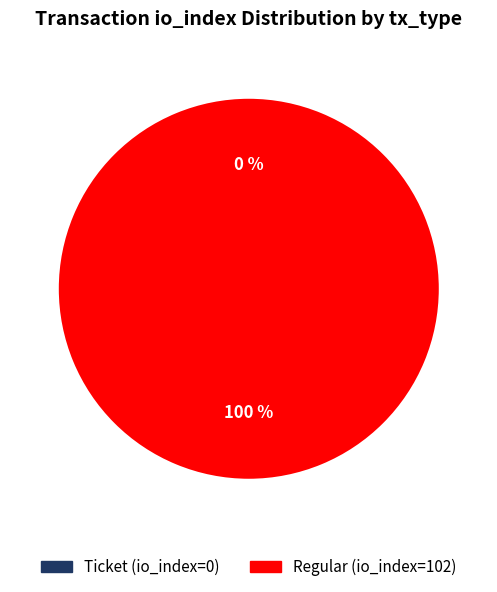

Does Regular (io_index=102) represent more than half of the total?

Yes